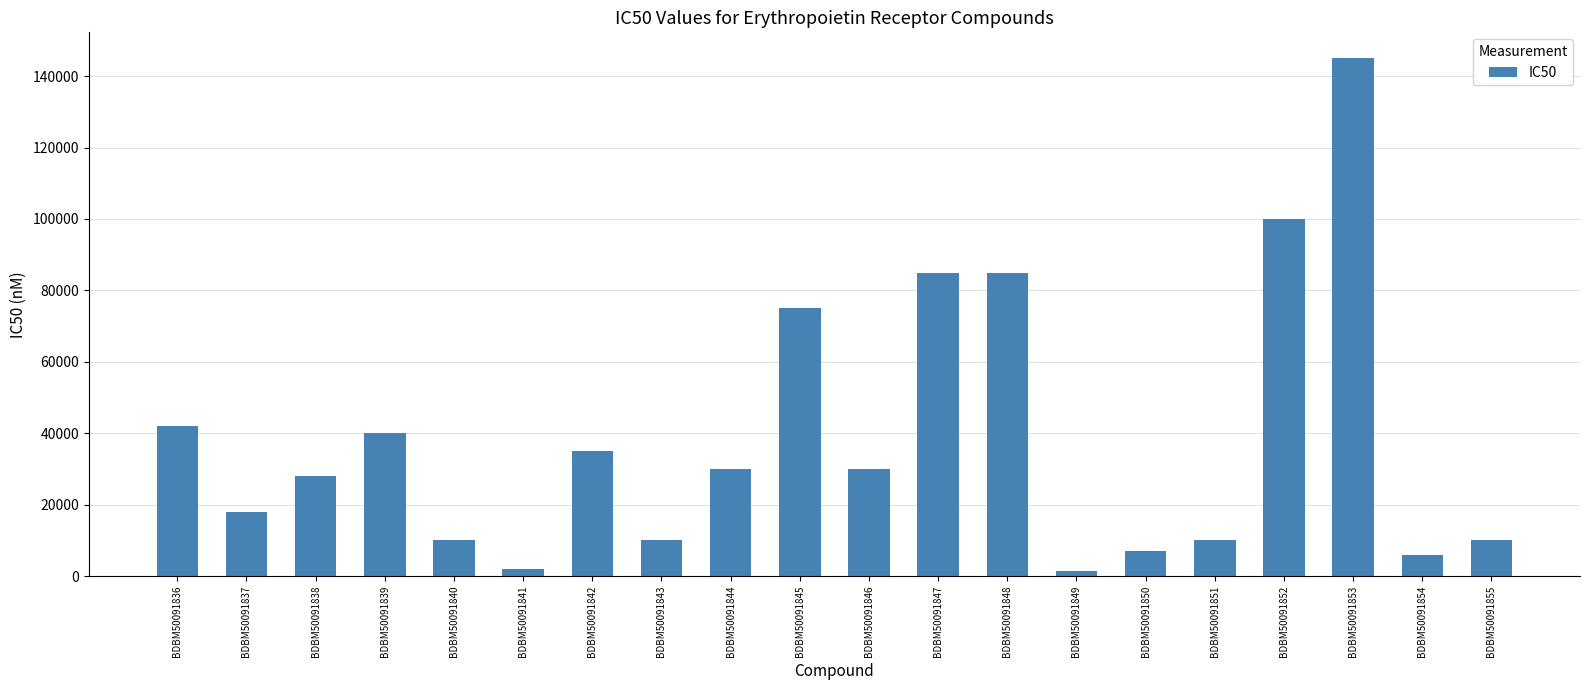

What value does the data have at BDBM50091845?

75000